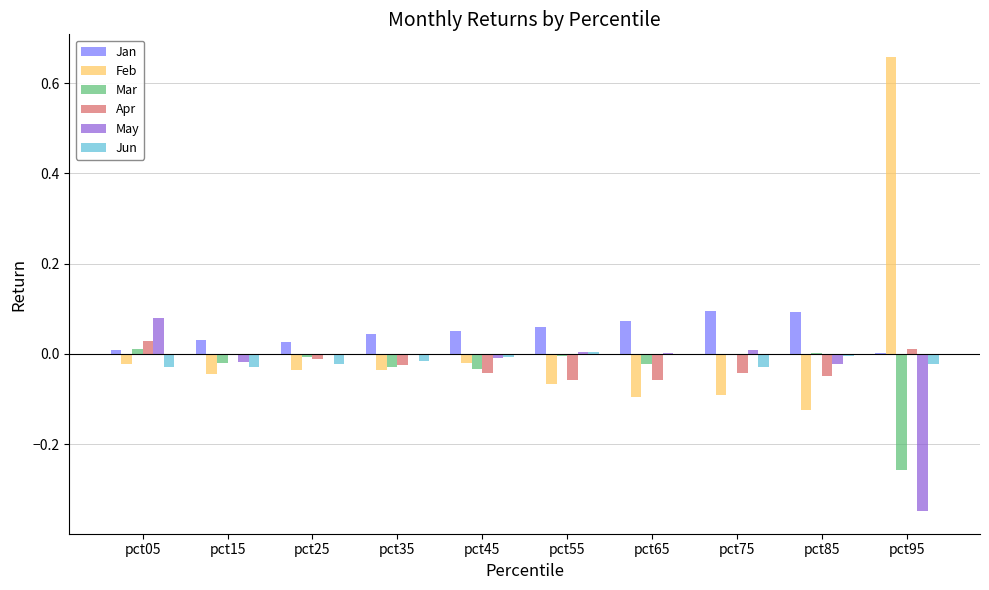

The Apr series shows -0.0 at pct65. True or false?

False